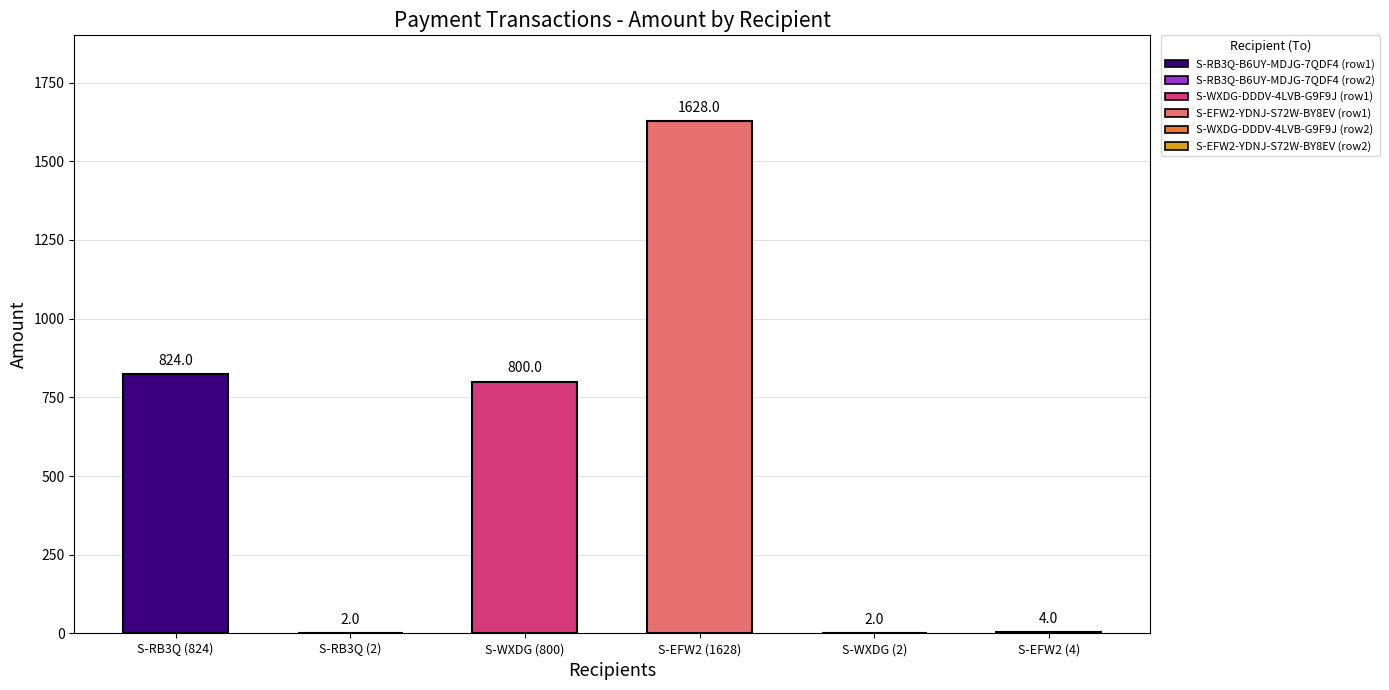

Which category has the lowest value across all series?

S-RB3Q-B6UY-MDJG-7QDF4